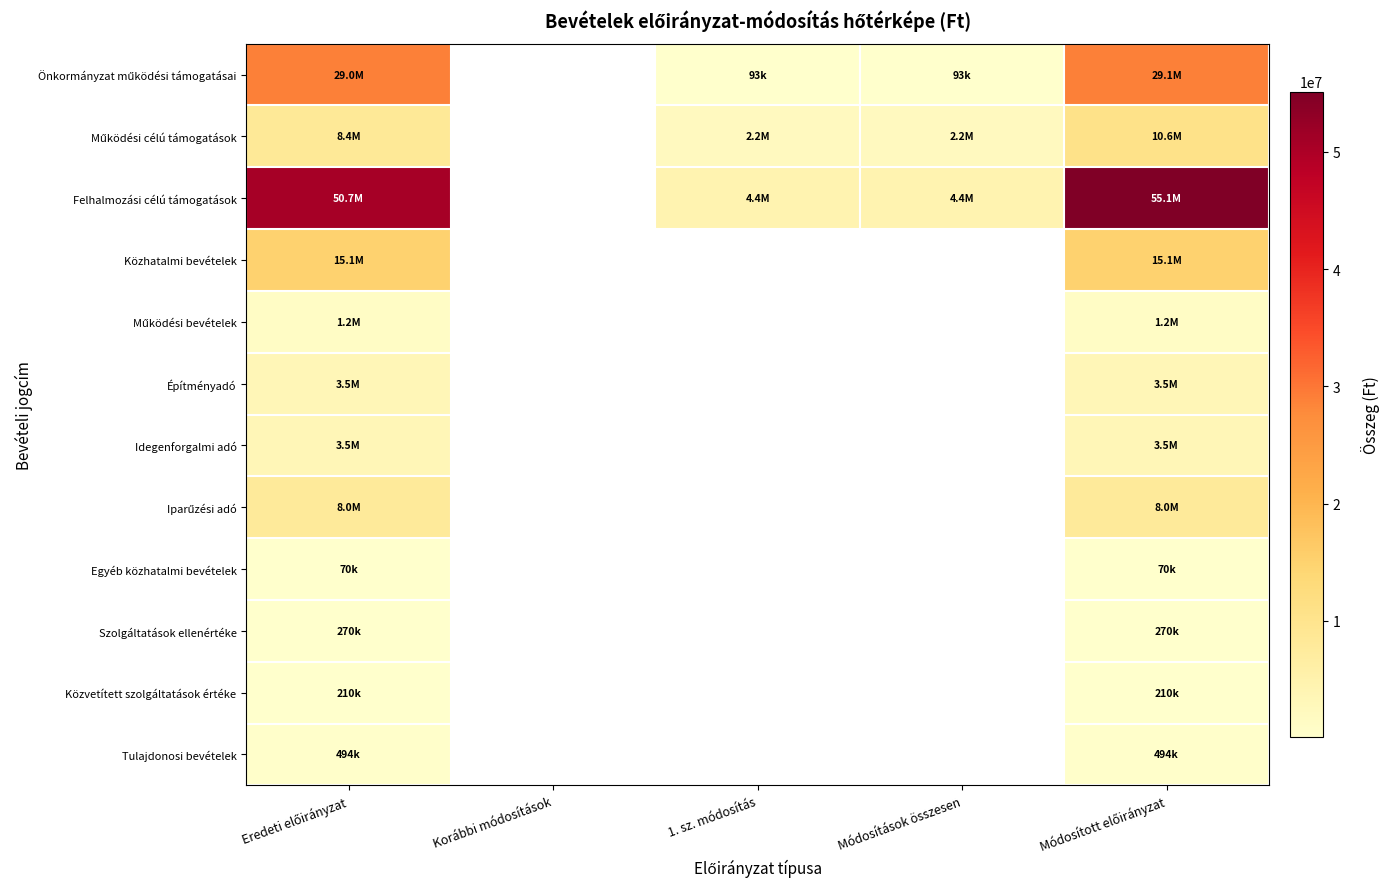

At which label is Közhatalmi bevételek closest to 15070000?

Eredeti előirányzat